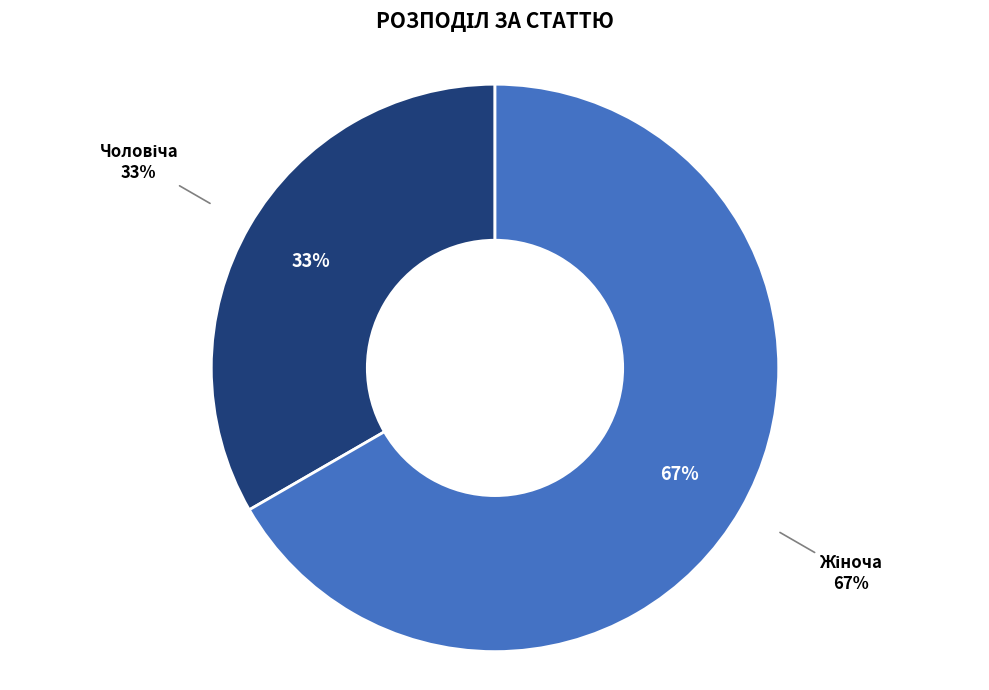

Is it true that Жіноча is 81% of the pie?

False